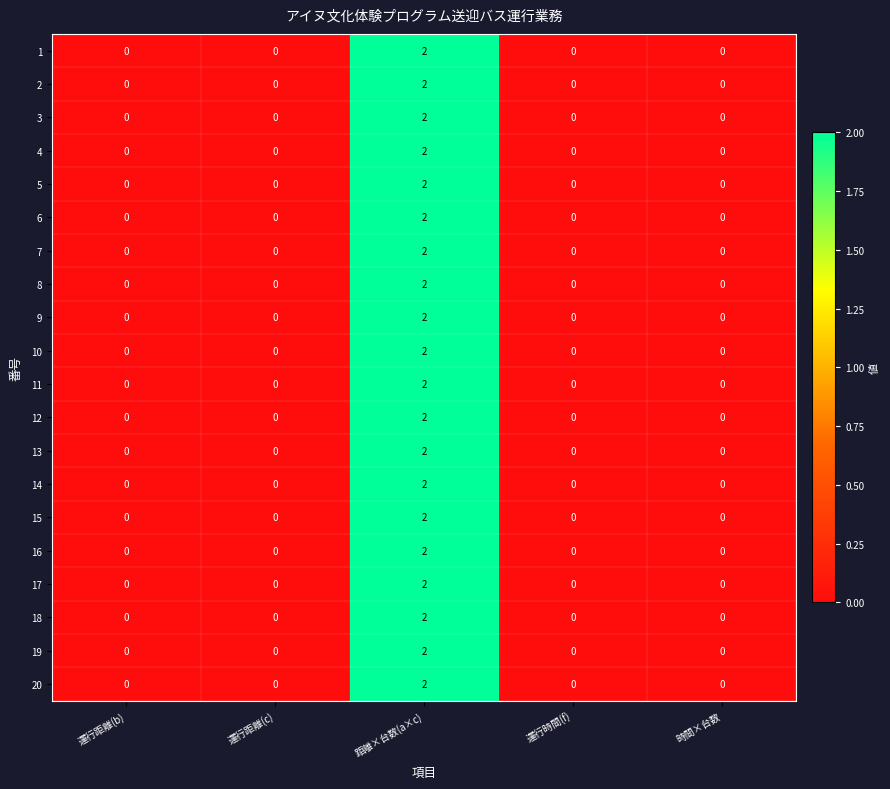

At which category does the chart reach its peak across all series?

距離×台数(a×c)